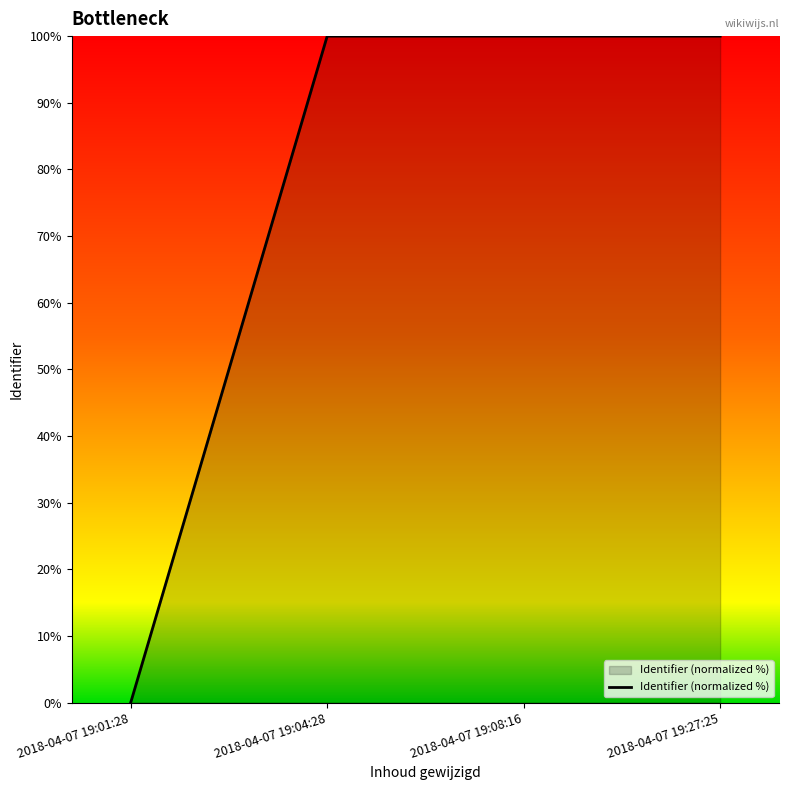

What is the greatest value displayed?

100.0